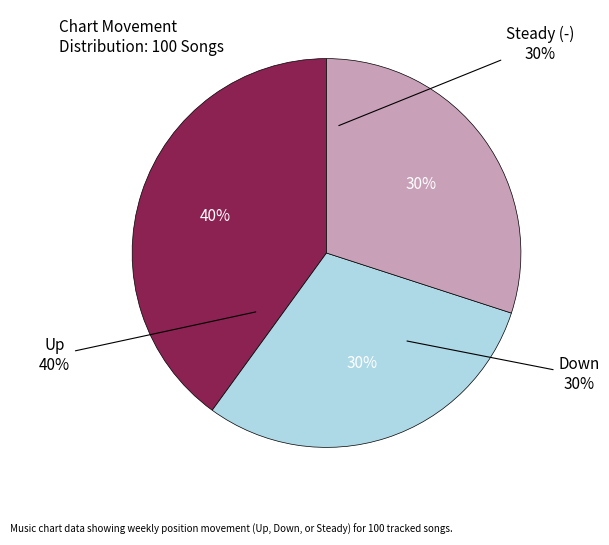

True or false: up accounts for 32% of the total.

False